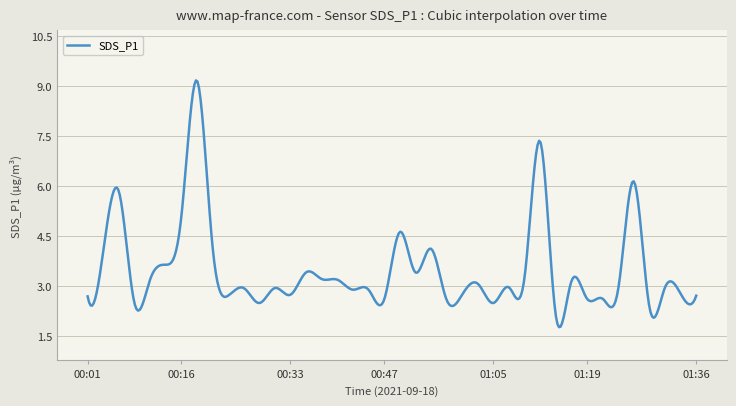

What is the difference between the second highest and minimum values?

7.4